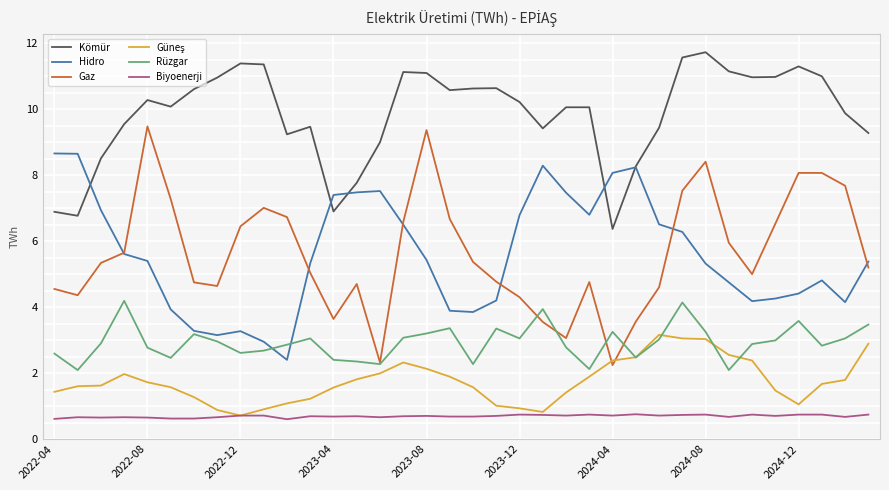

True or false: Biyoenerji and Kömür cross at least once.

False